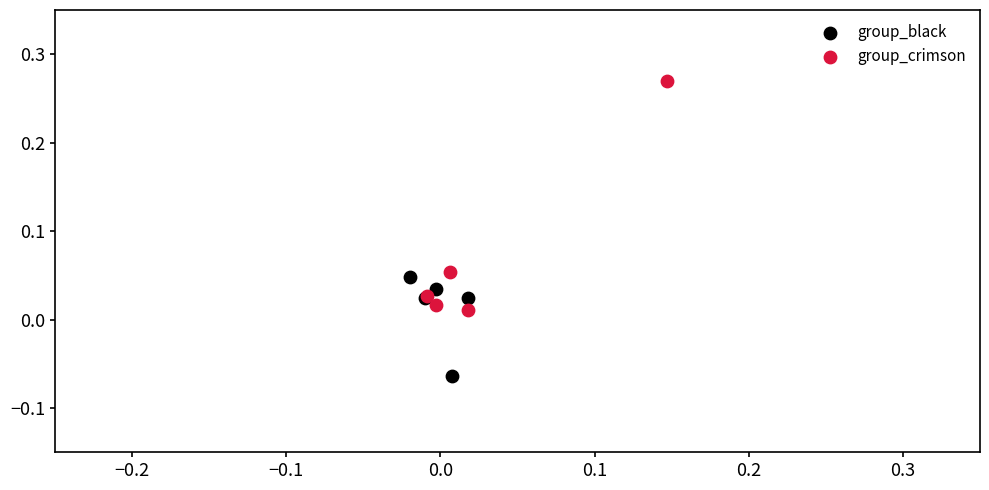

Which series reaches the maximum Y coordinate?

group_crimson